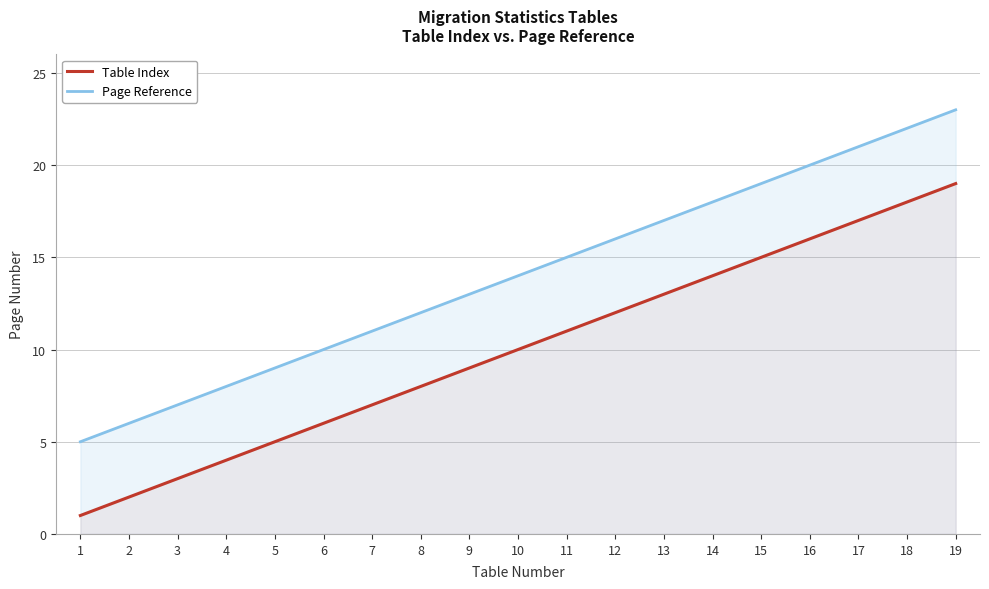

What is the maximum value shown in the chart?

23